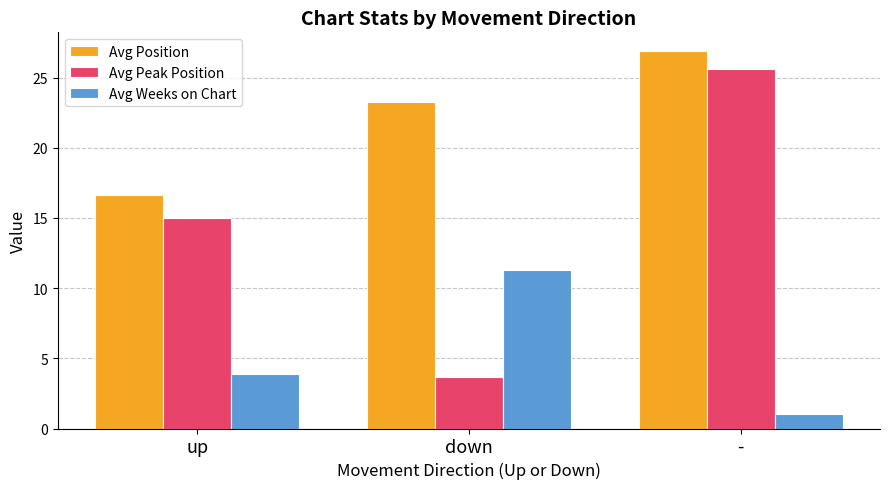

True or false: Avg Weeks on Chart has a value of 5.5 at down.

False